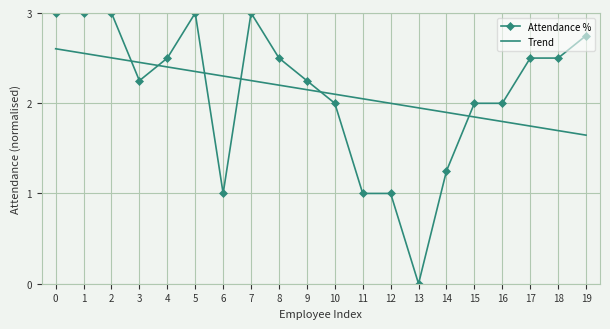

How many intersections are there between Trend and Attendance %?

6